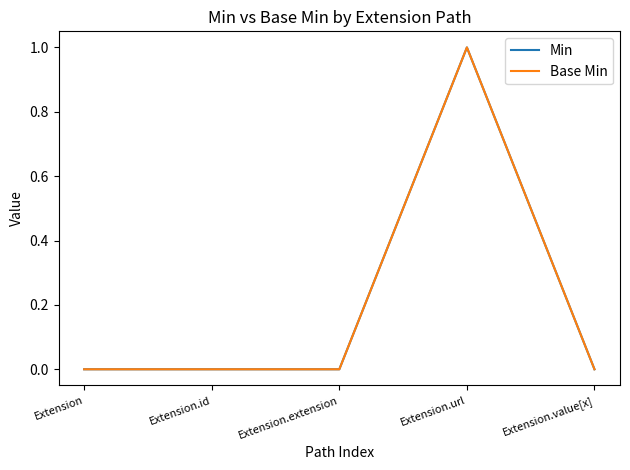

Does the chart display data point markers on the line(s)?

No